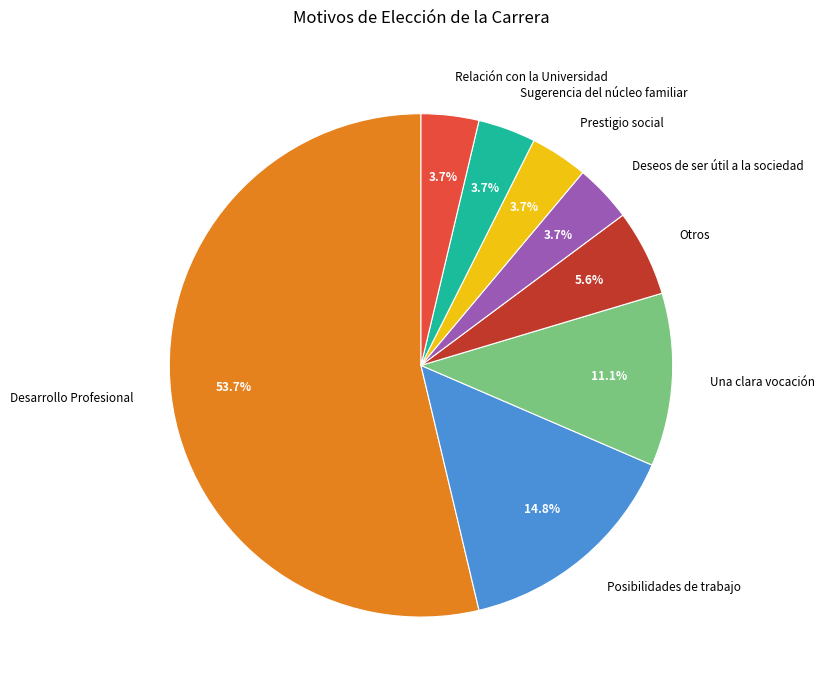

Does Desarrollo Profesional account for over 50% of the chart?

Yes